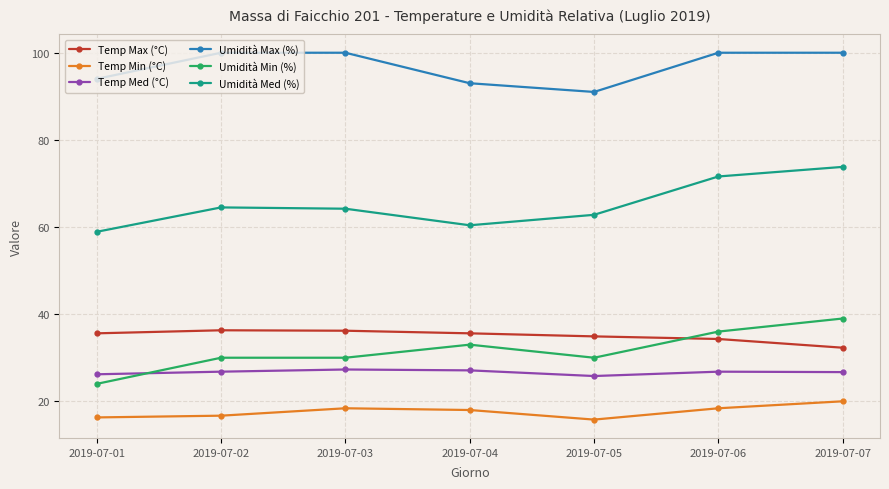

How many Umidità Max (%) values are between 93 and 100?

6